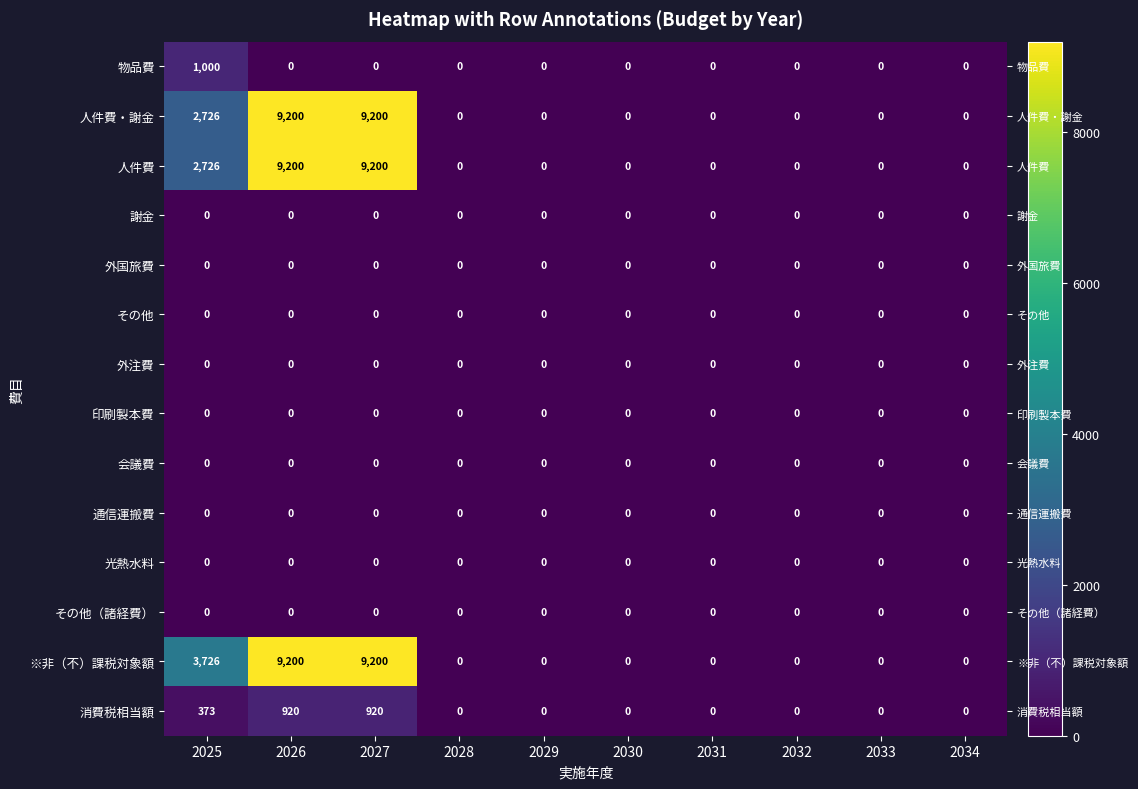

Where is 印刷製本費 nearest to the value 0?

2025